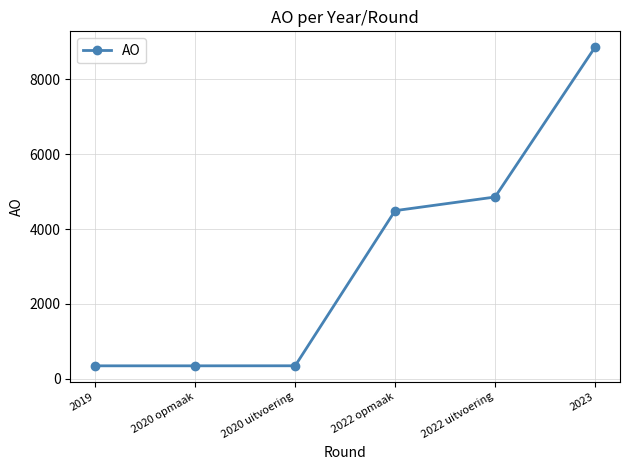

What is the difference between the maximum and minimum values?

8522